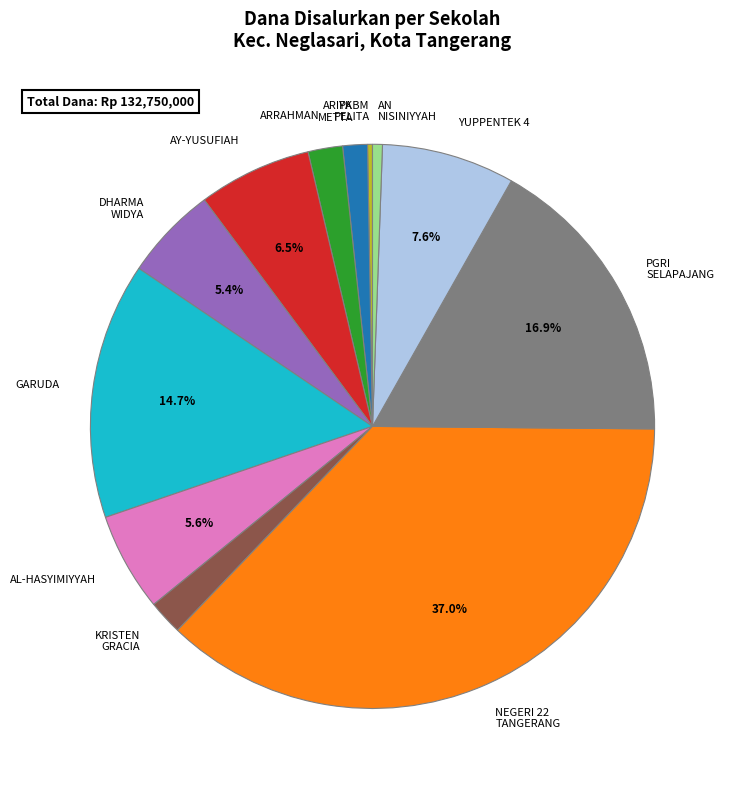

Approximately how many times larger is the value at AL-HASYIMIYYAH compared to AY-YUSUFIAH?

0.9